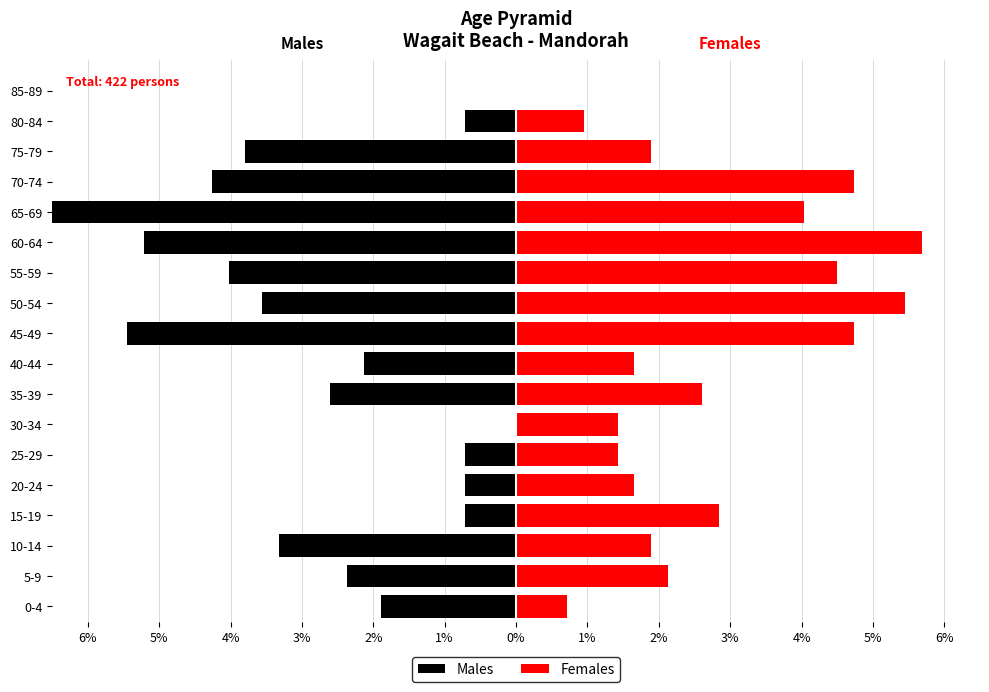

How many positive values does the Females series have?

17